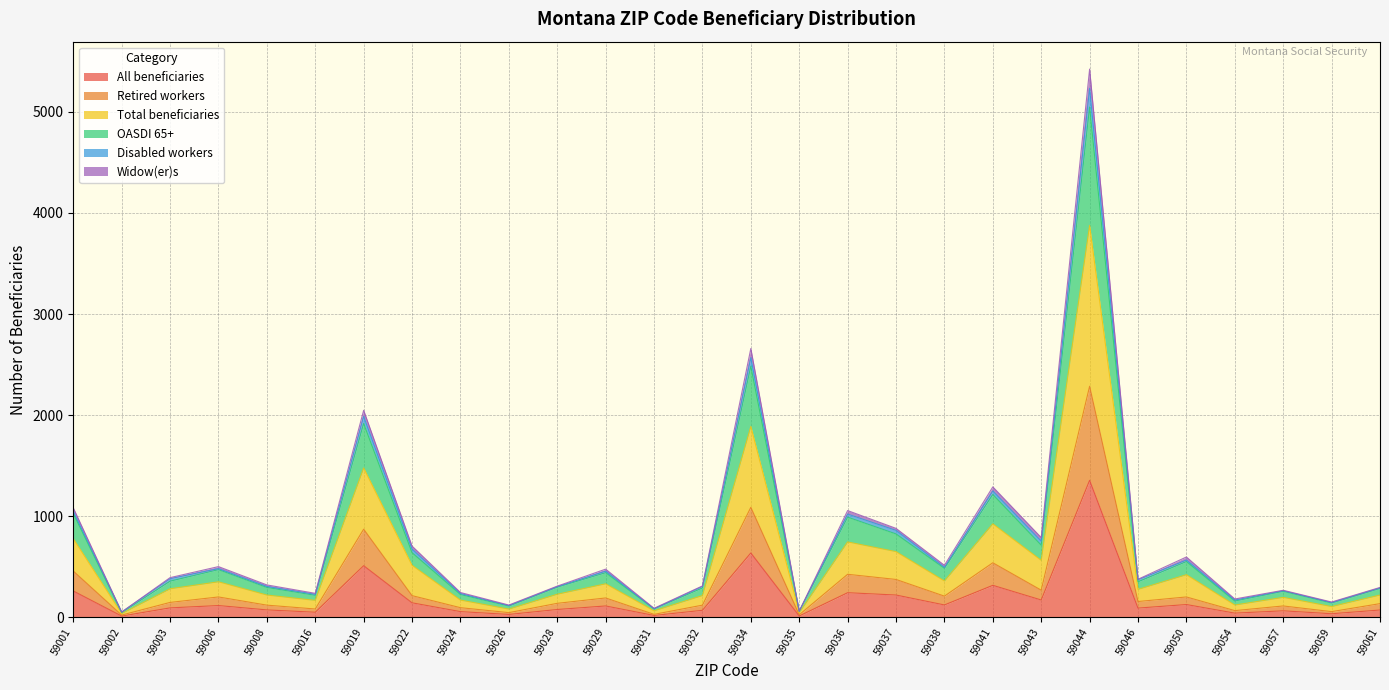

True or false: OASDI 65+ and Total beneficiaries cross at least once.

False